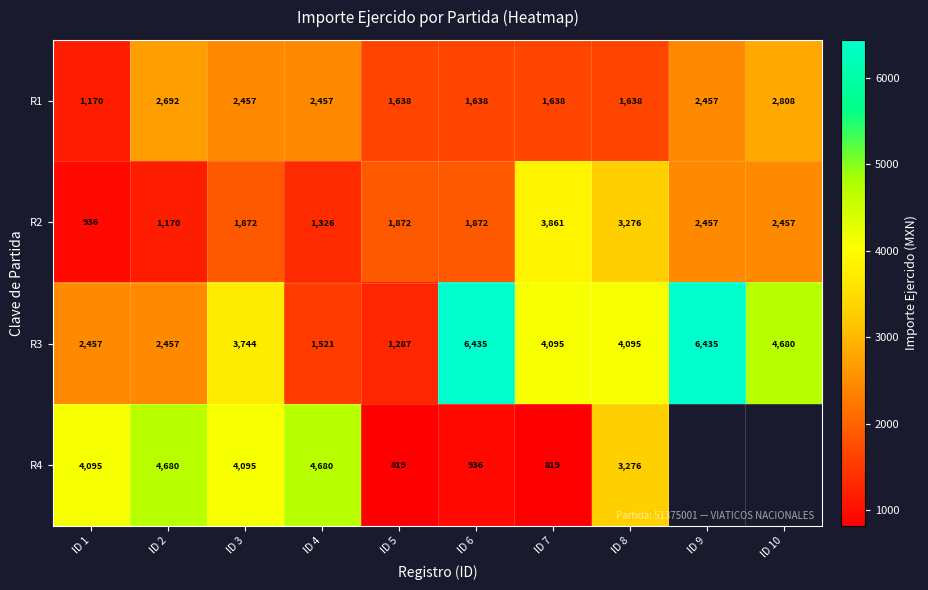

What is the difference between the highest and lowest values at ID 5?

1053